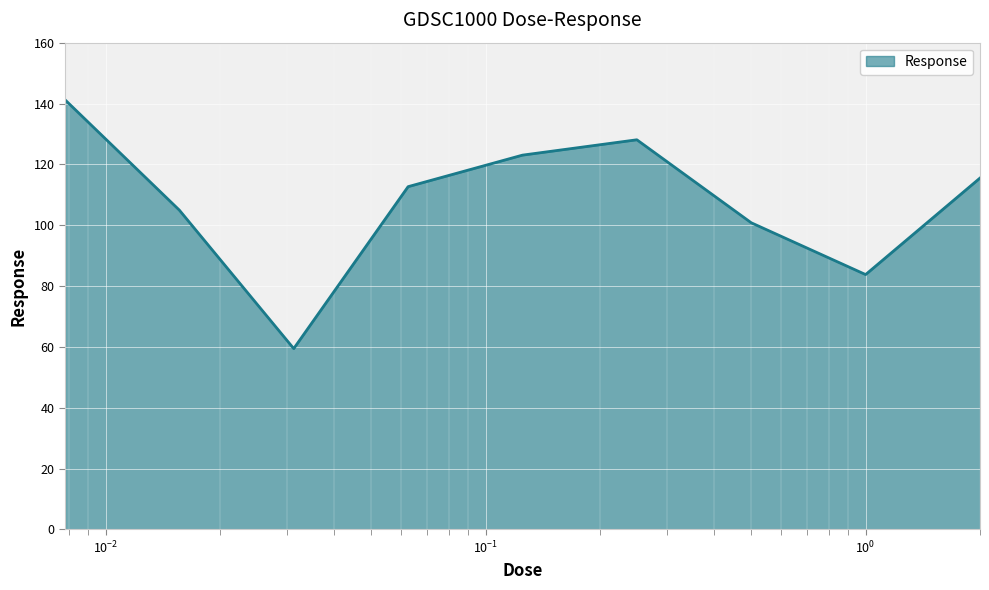

What is the minimum value shown in the chart?

59.4